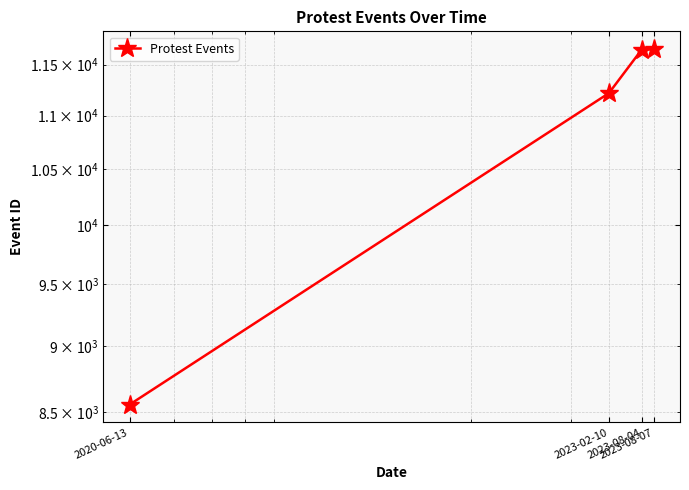

Read the value at 2023-08-04, to the nearest 50.

11650